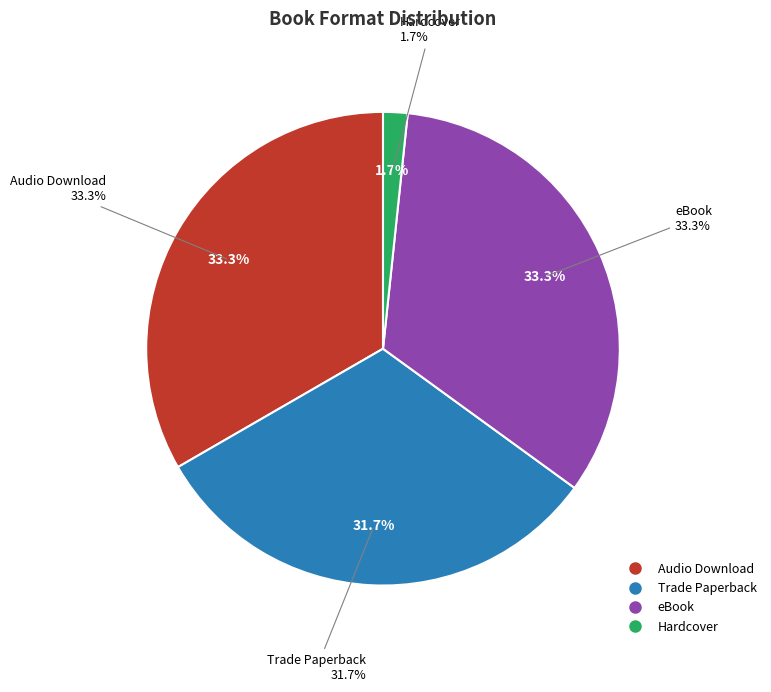

What is the change in value from Audio Download to Hardcover?

-19